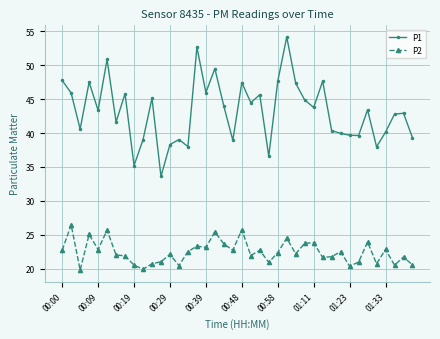

True or false: P1 and P2 cross at least once.

False